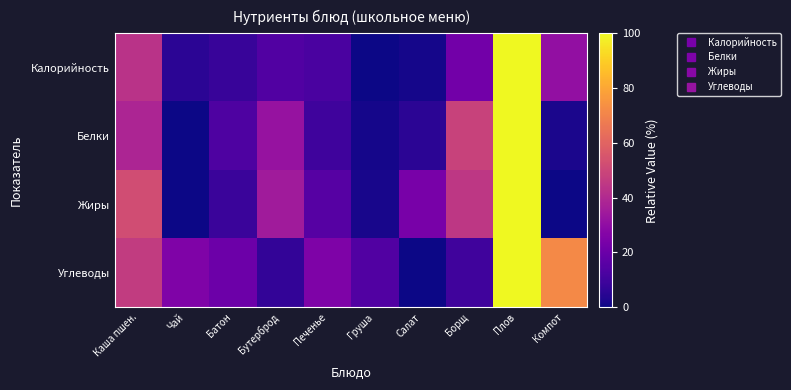

What is the total value across all series at Груша?

17.0